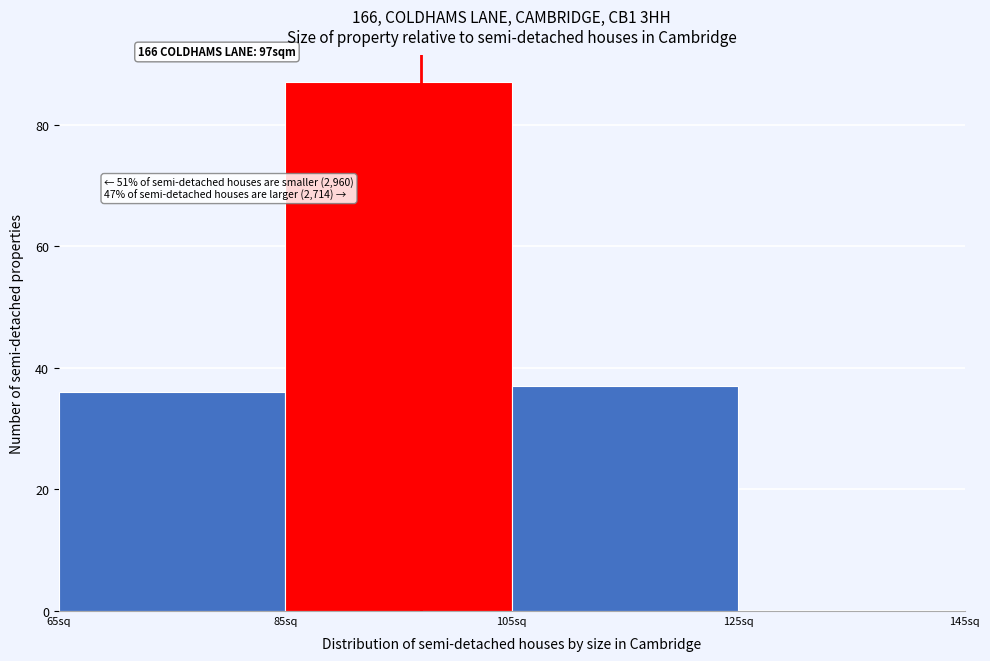

Over which range of the x-axis is the bar tallest?

85 to 105